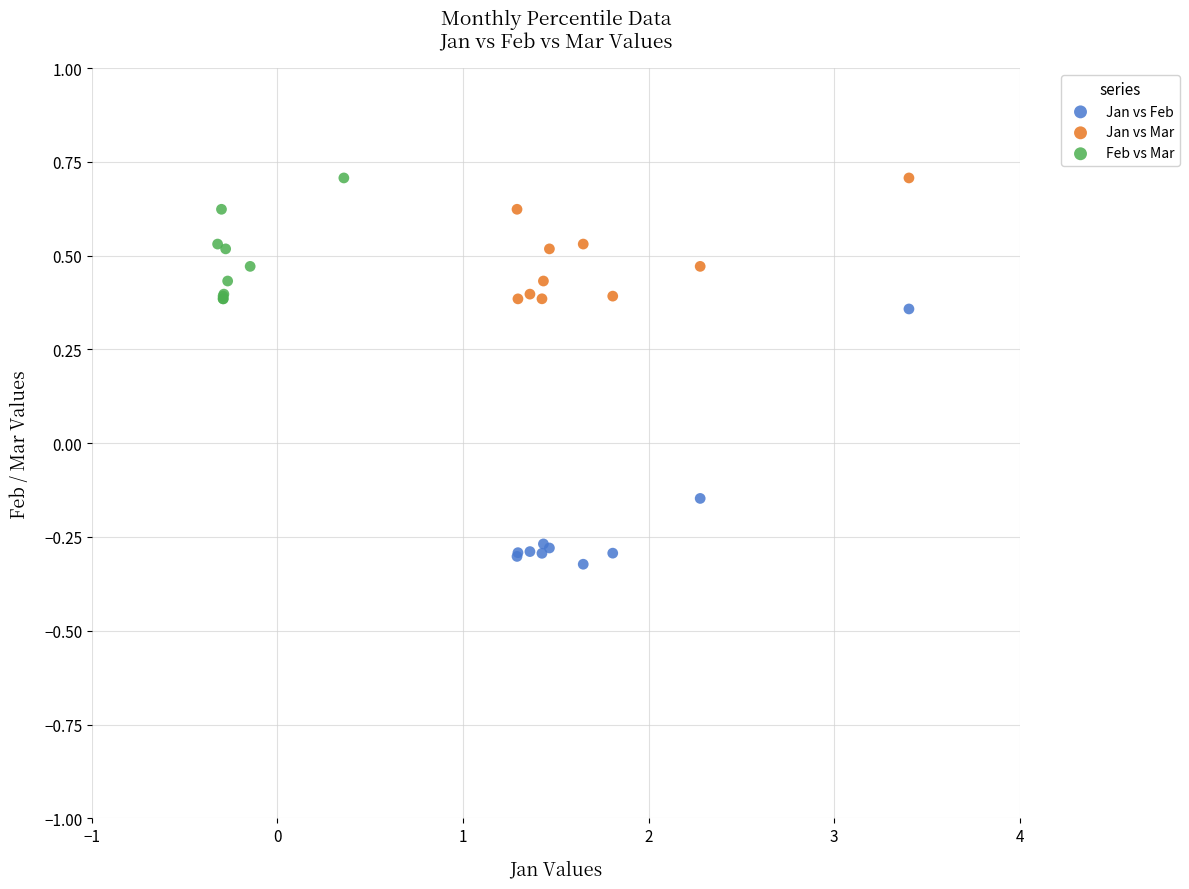

Which series reaches the minimum Y coordinate?

Jan vs Feb